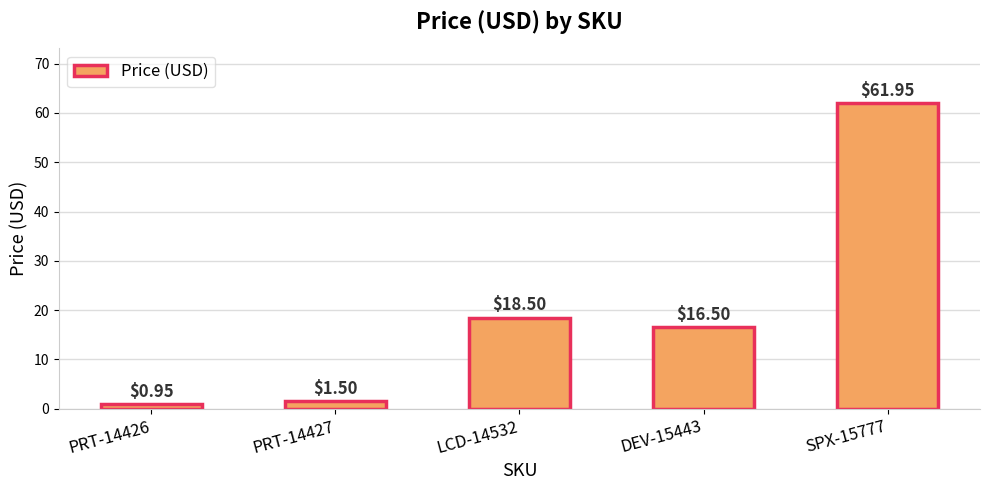

Are the bars grouped side by side (vs. stacked)?

No